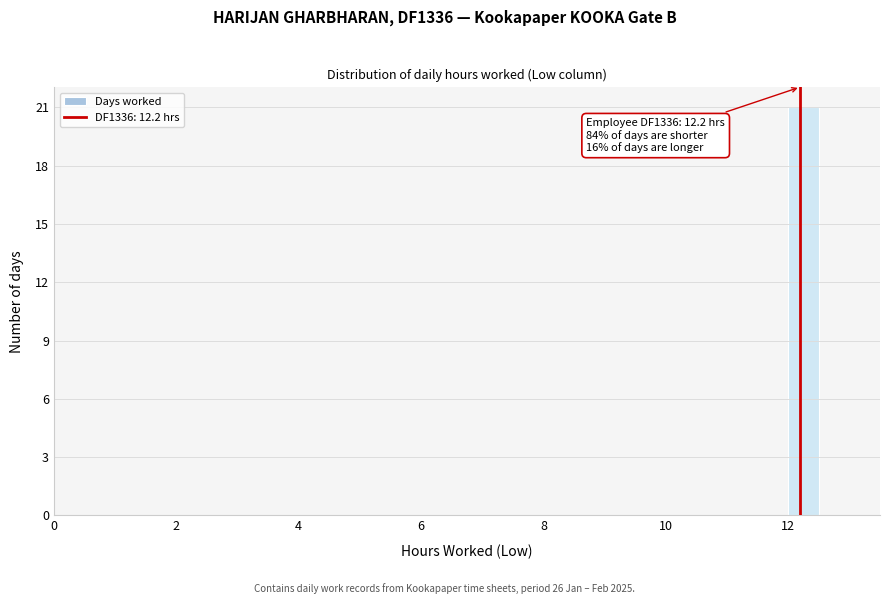

Read against the x-axis, roughly where is the centre of the tallest bar?

12.2